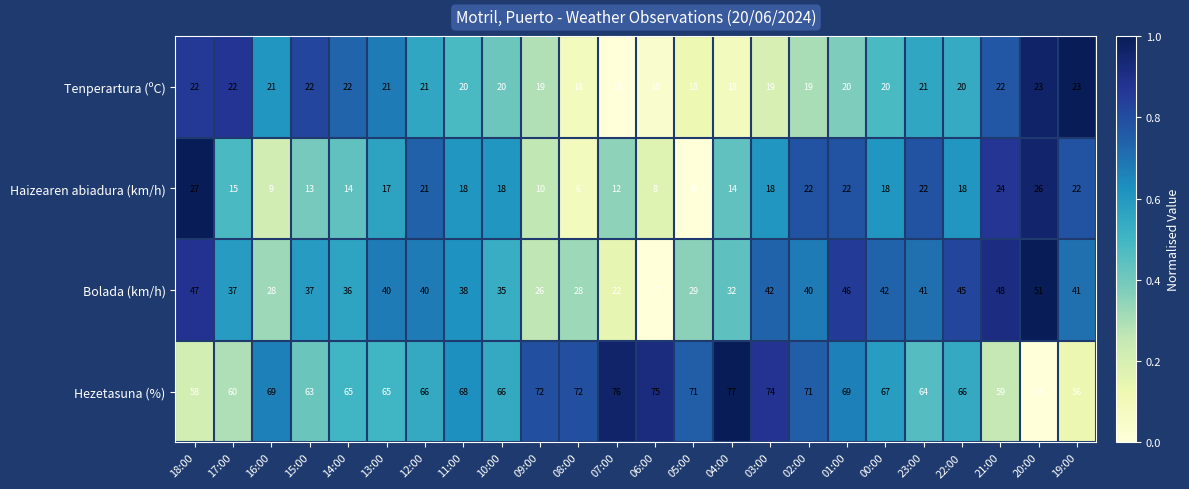

The value of Hezetasuna (%) at 04:00 is 77. True or false?

True